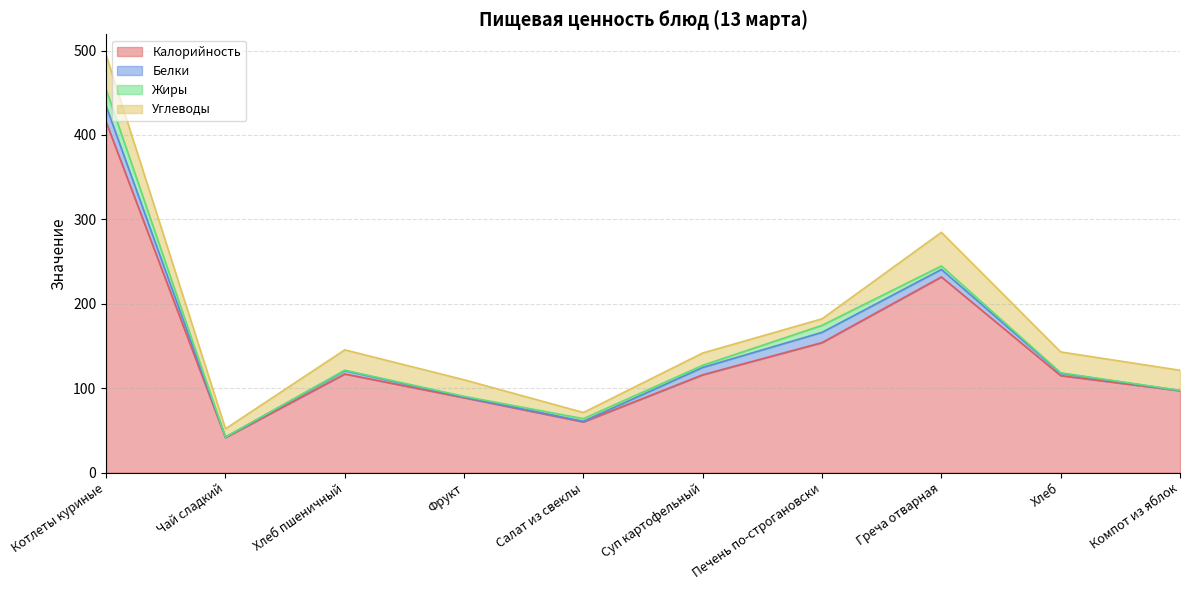

What is the maximum value shown in the chart?

415.4